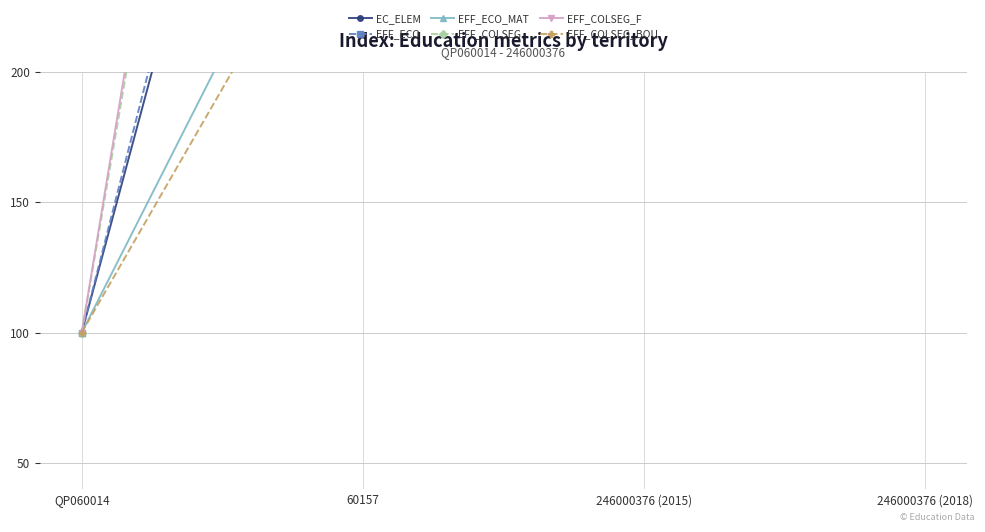

Which series has the largest total across all categories?

EFF_COLSEG_F